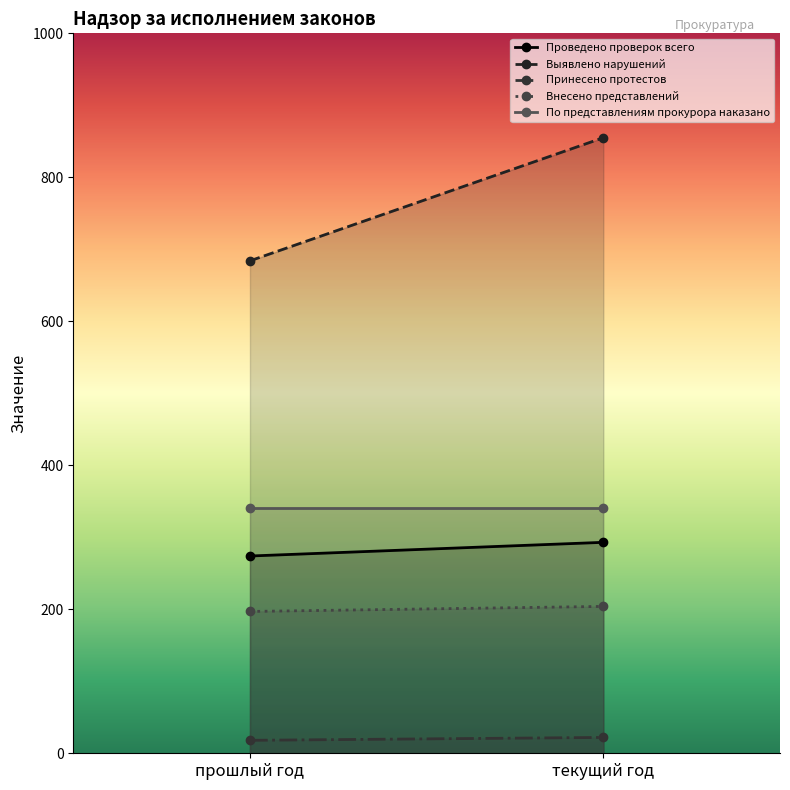

Which series has the largest total across all categories?

Выявлено нарушений